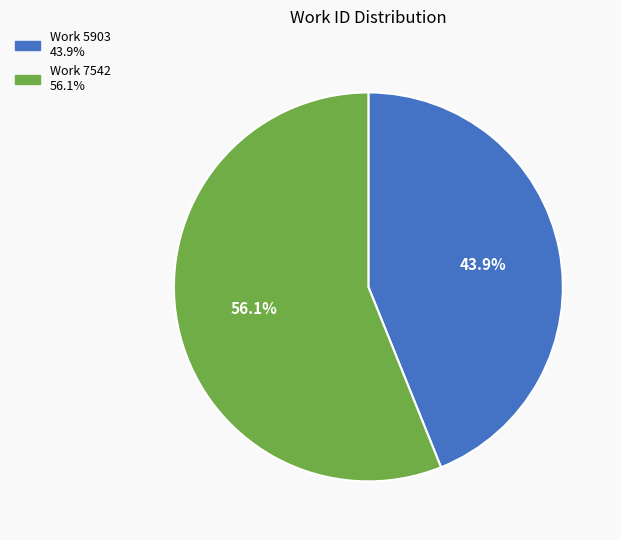

To the nearest percent, what is the average slice percentage?

50%